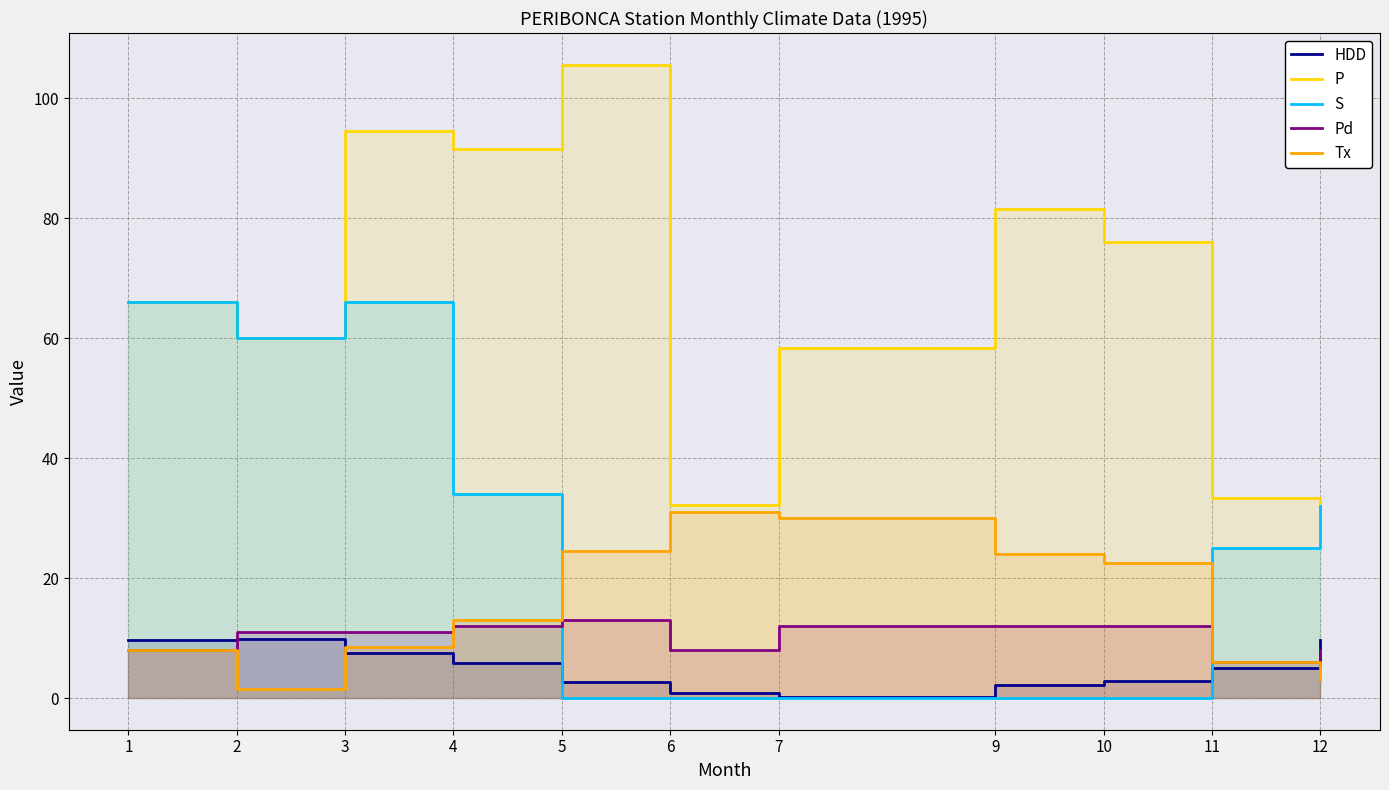

Which series has the widest spread of values?

P